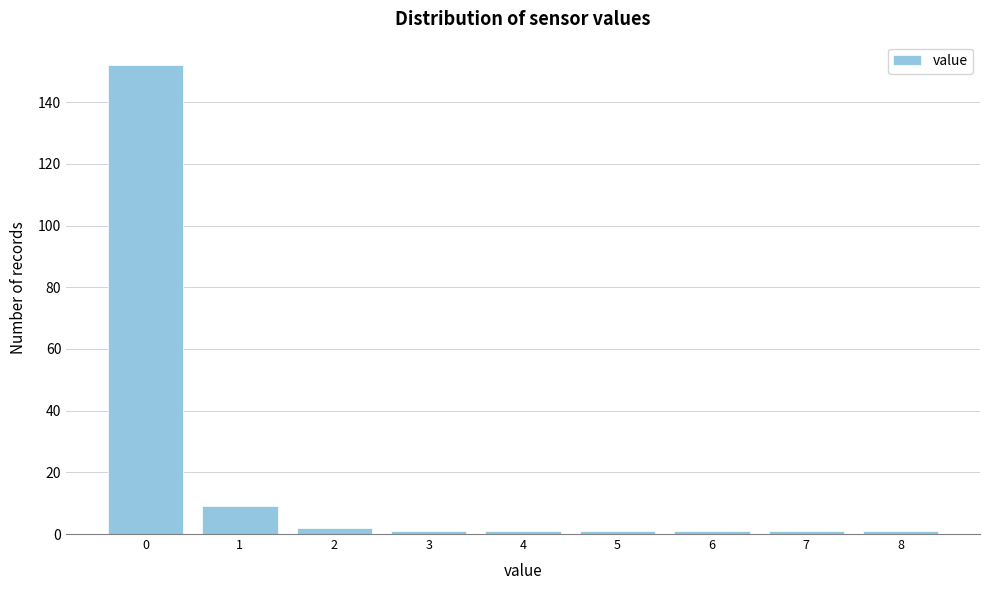

Reading left to right, list all the values displayed in this chart.

152	9	2	1	1	1	1	1	1